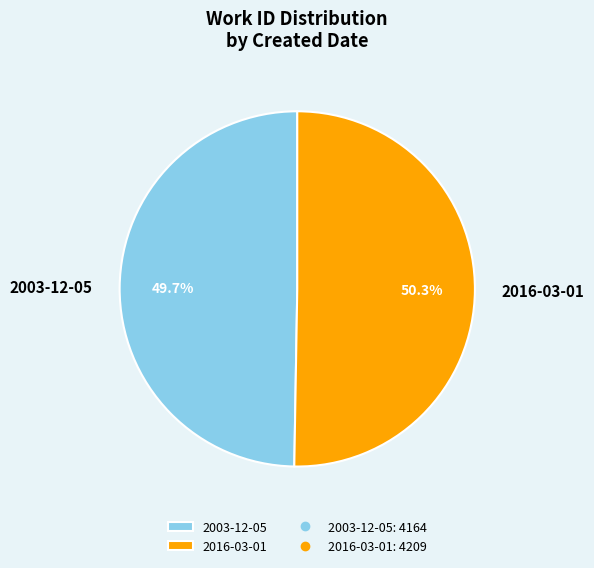

What percentage is the 2003-12-05 slice, to the nearest percent?

50%